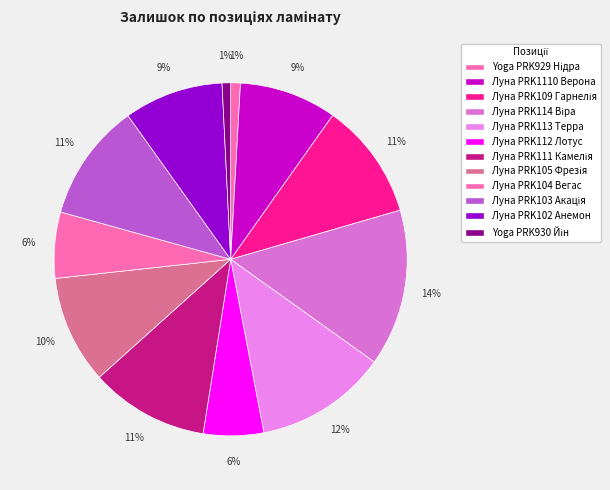

Count the number of slices in the pie.

12